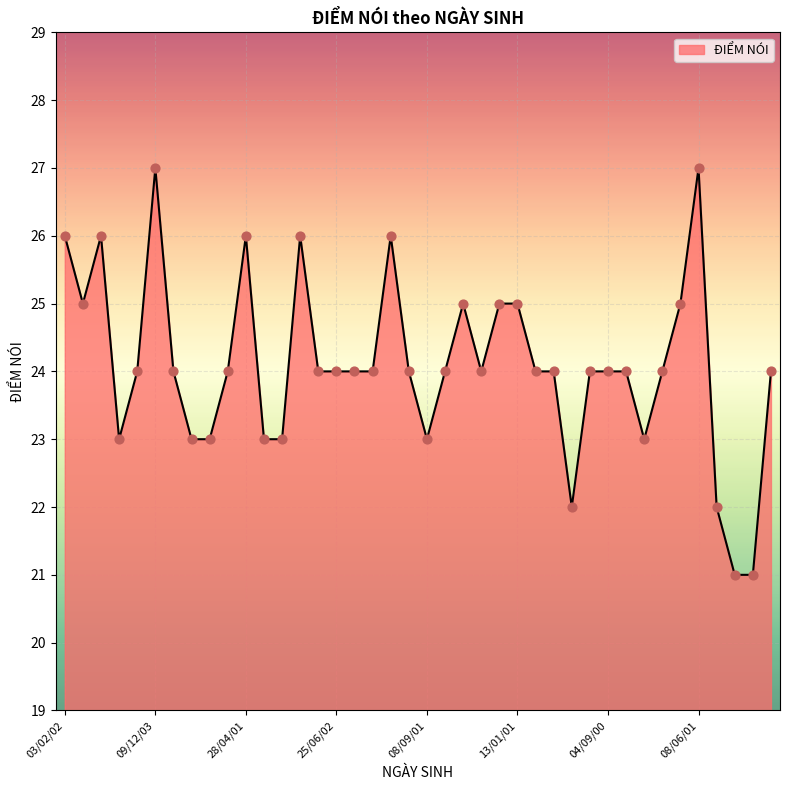

What is the minimum value shown in the chart?

21